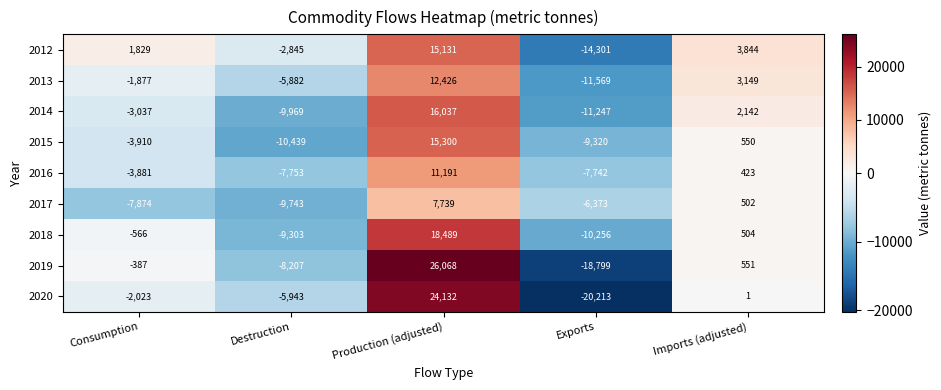

How many negative values does the 2015 series have?

3